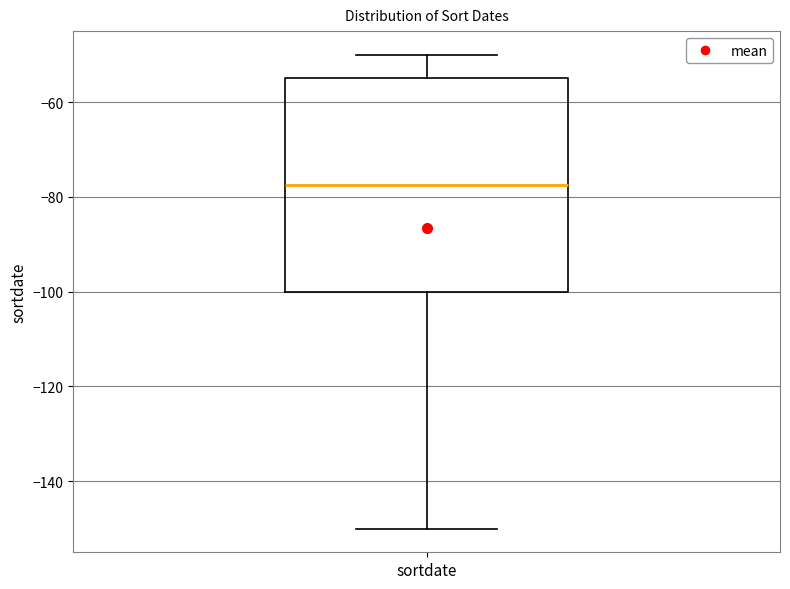

Where does the median line of the box for sortdate sit on the y-axis? The values are not printed on the chart, so give them approximately, as read against the axis.

-78